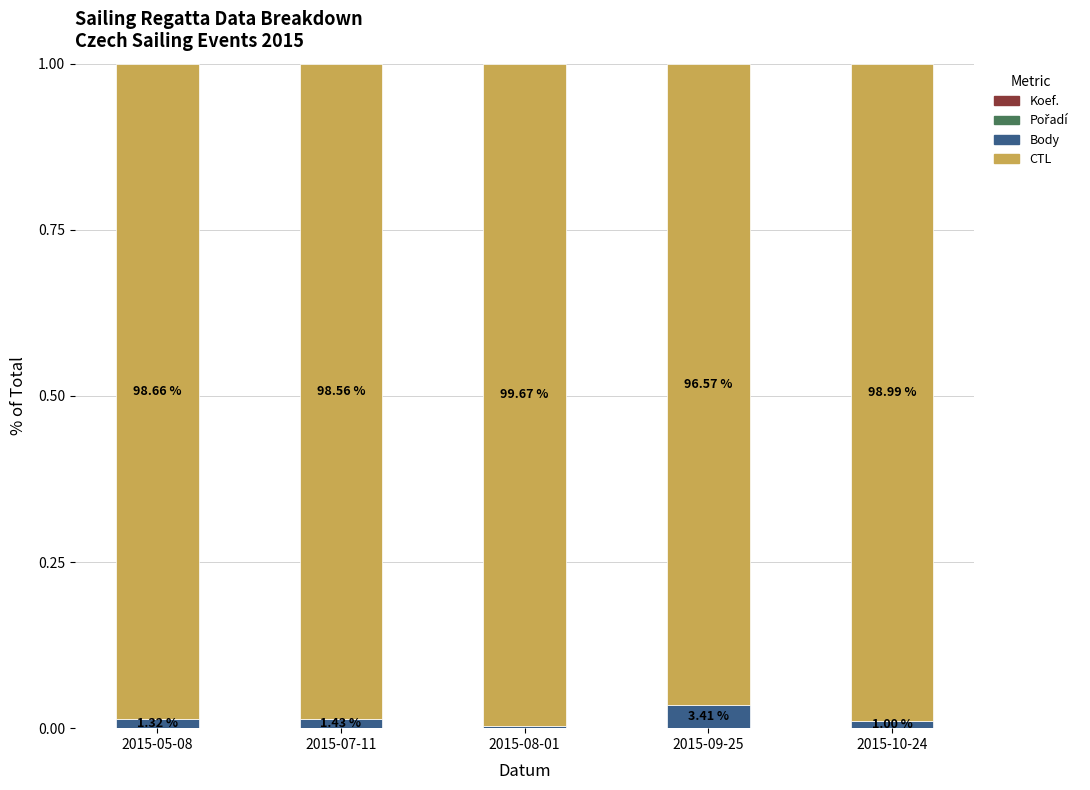

How many categories are shown in the chart?

5